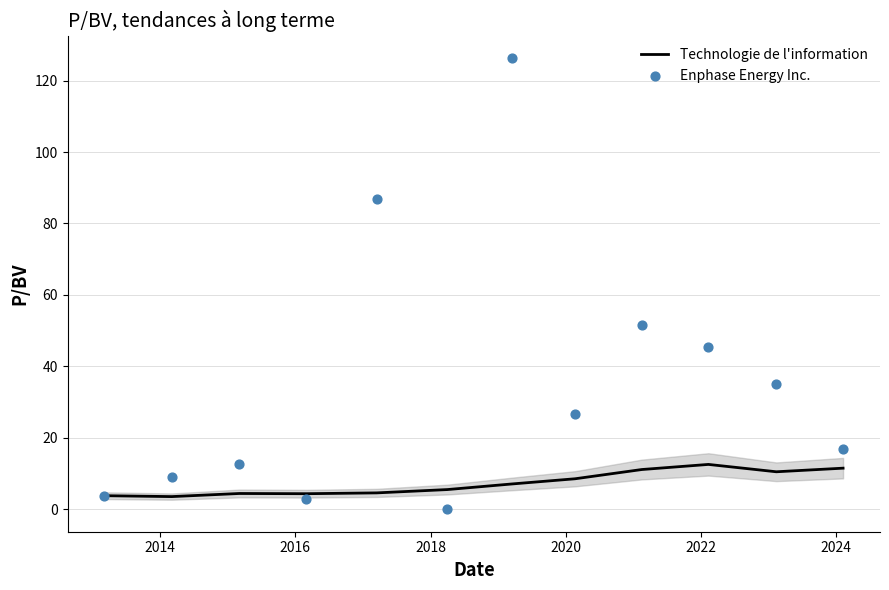

Which series contains the lowest Y value?

Enphase Energy Inc.